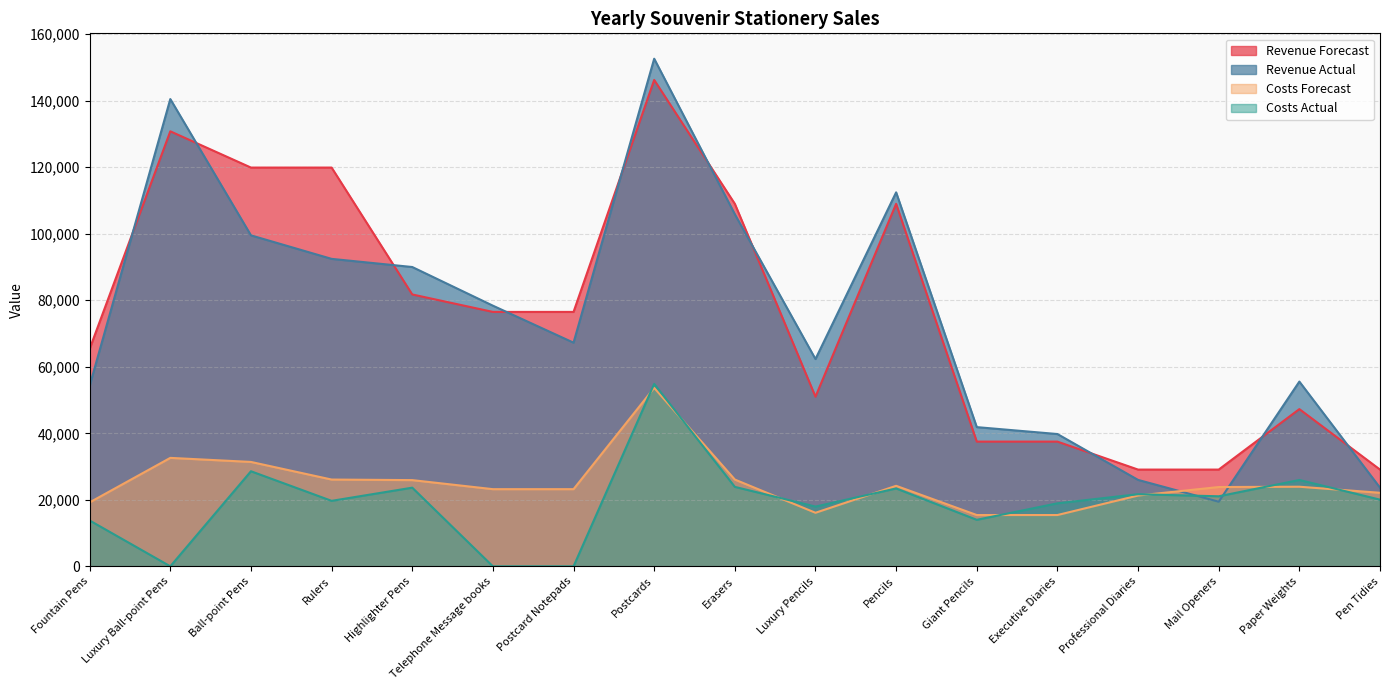

At how many categories does at least one series exceed 57667?

11